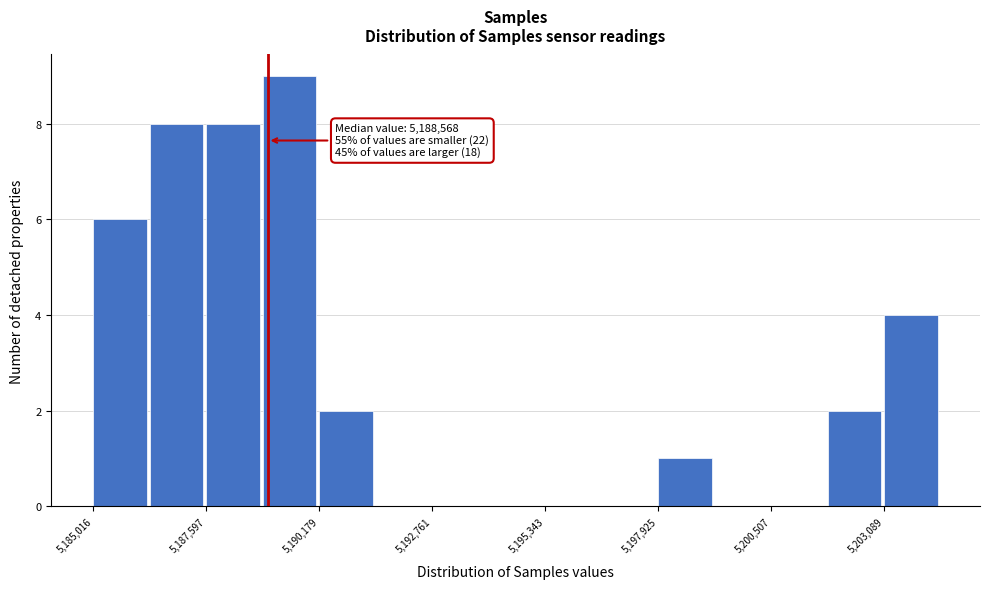

Read against the x-axis, roughly where is the centre of the tallest bar?

5189500